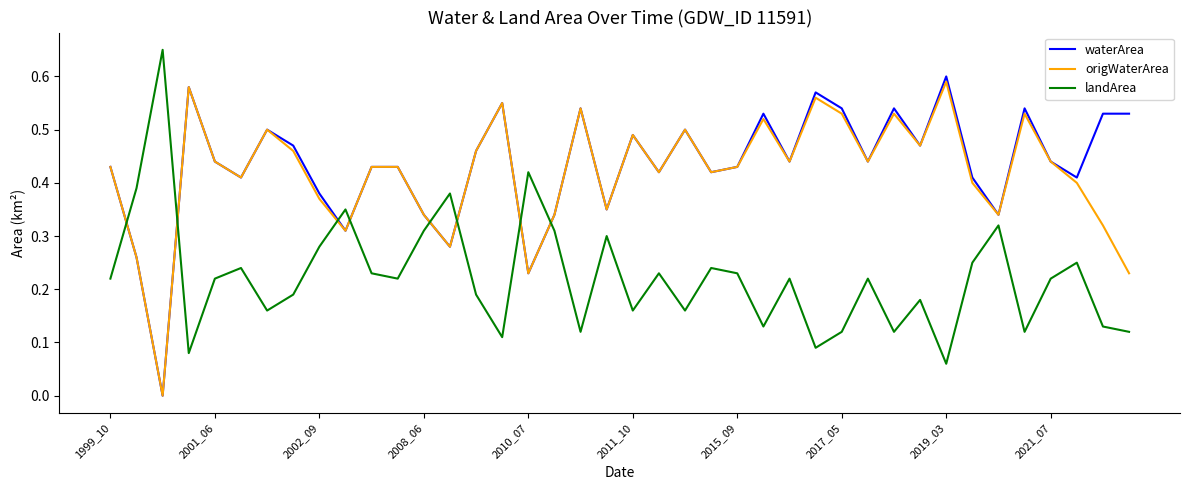

After their last crossing, which series has the higher values: landArea or origWaterArea?

origWaterArea